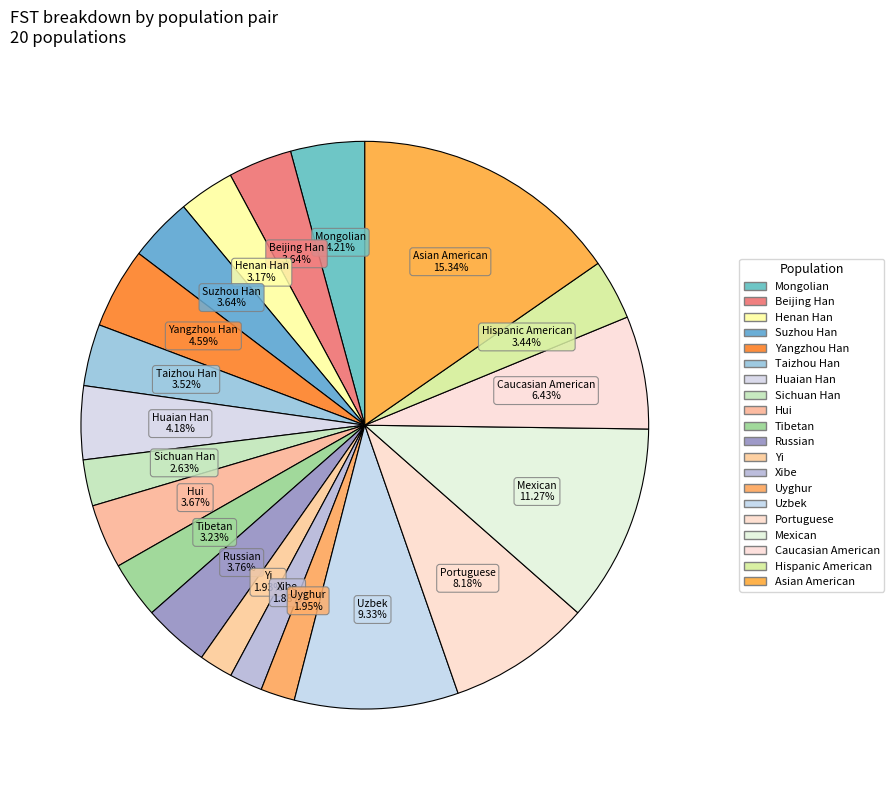

How many segments does this pie chart have?

20